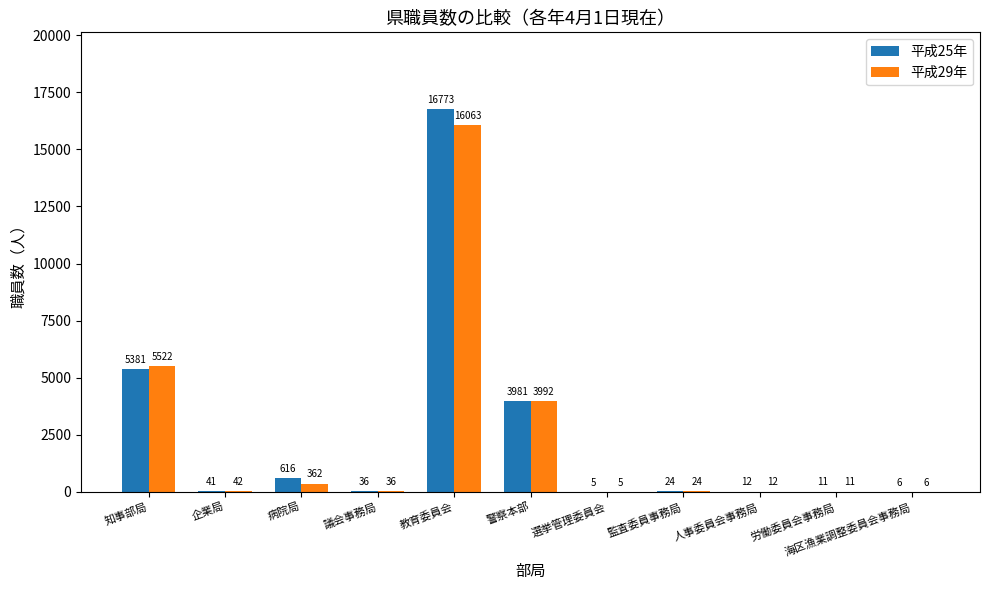

How many categories are shown in the chart?

11